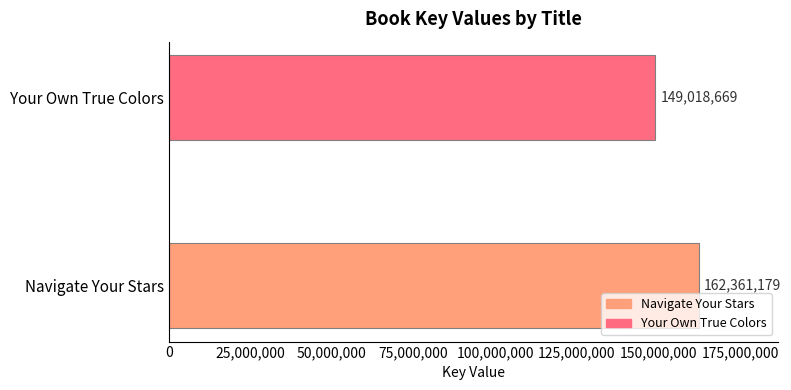

The value at Navigate Your Stars is 162361179. True or false?

True